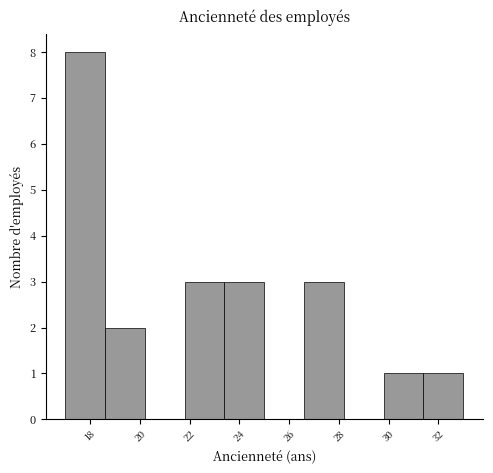

Reading left to right, list every bar in this chart as the range it spans on the x-axis followed by its height. The values are not printed on the chart, so give them approximately, as read against the axis.

17.0 to 18.6: 8
18.6 to 20.2: 2
20.2 to 21.8: 0
21.8 to 23.4: 3
23.4 to 25.0: 3
25.0 to 26.6: 0
26.6 to 28.2: 3
28.2 to 29.8: 0
29.8 to 31.4: 1
31.4 to 33.0: 1